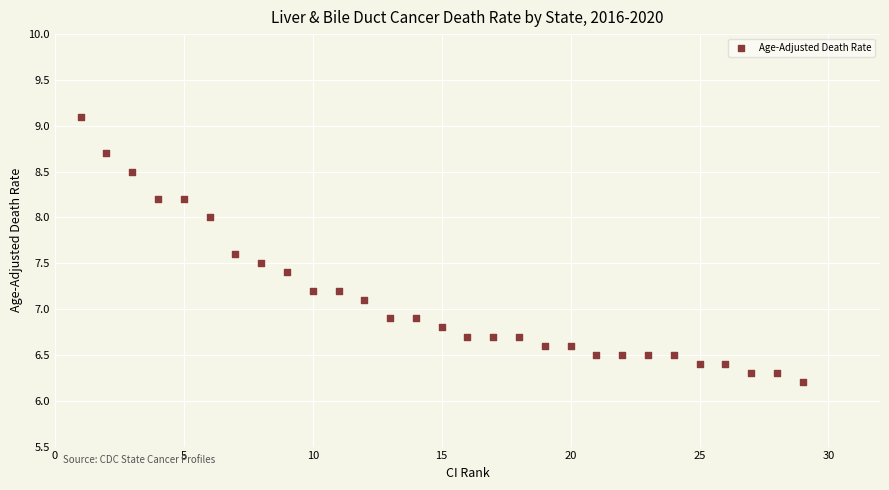

What is the range of X values (max minus min)?

28.0